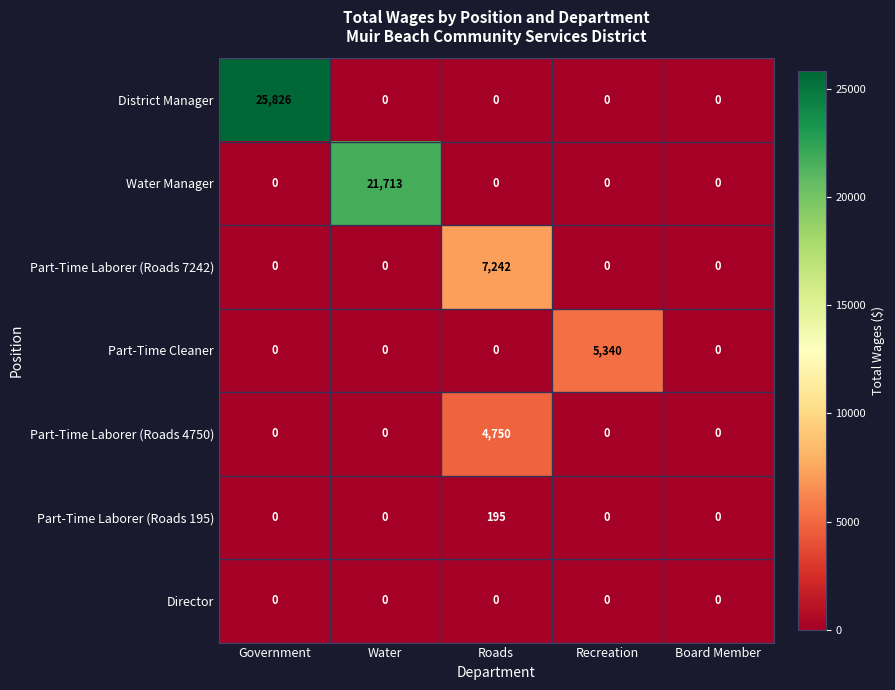

Which series has the largest range (max minus min)?

District Manager